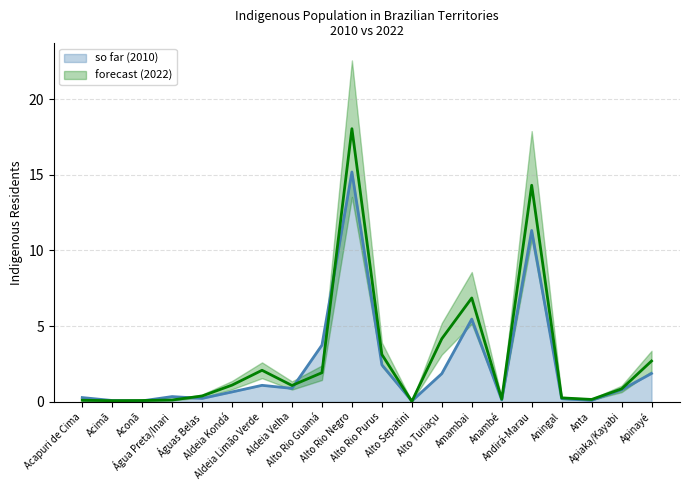

Which series has the largest range (max minus min)?

forecast (2022 Indigenous)